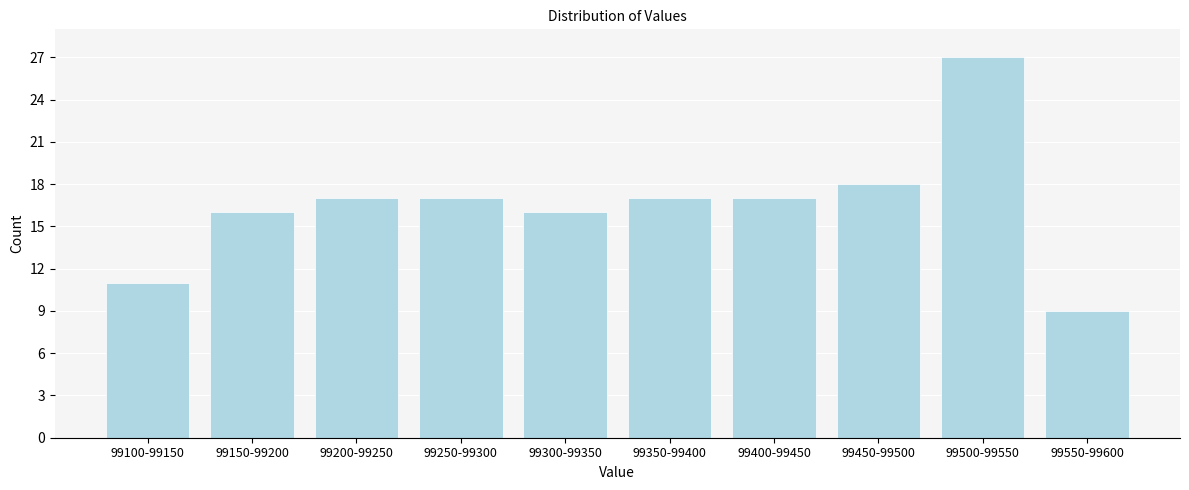

Reading right to left, list all the values displayed in this chart.

9	27	18	17	17	16	17	17	16	11